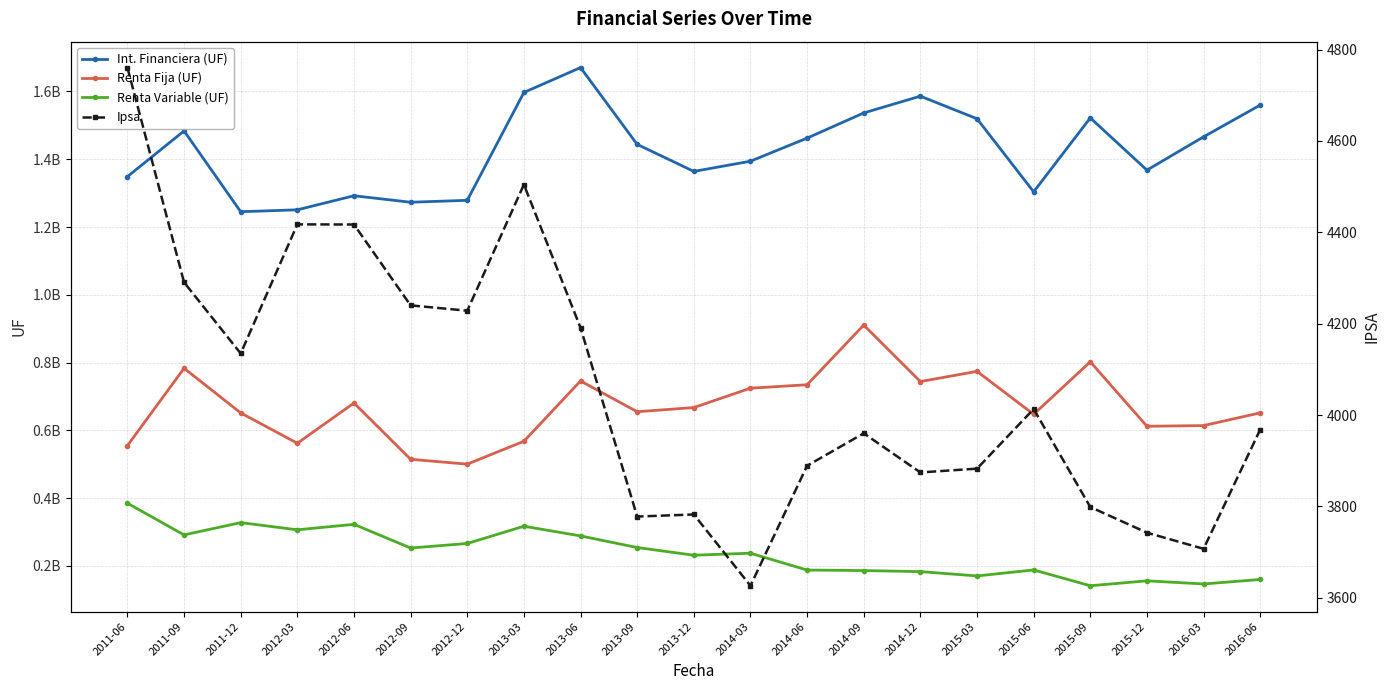

Count the number of categories in the chart.

21